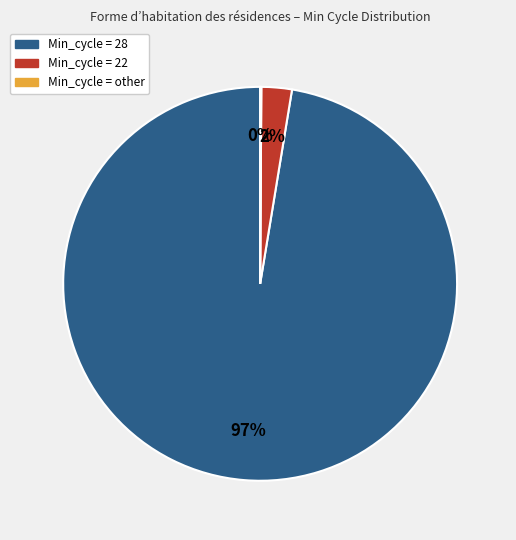

Does any single category account for the majority?

Yes